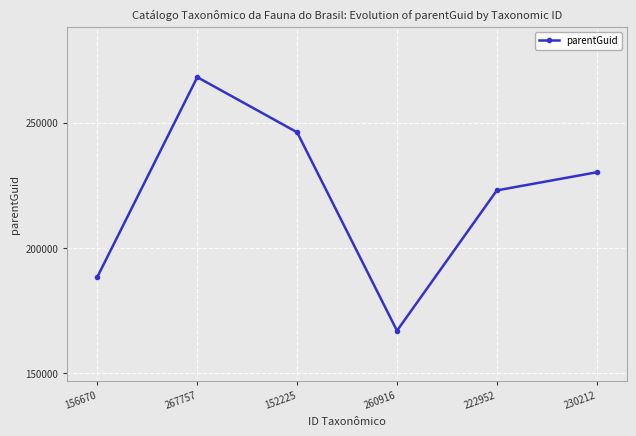

Reading left to right, extract all data points from this chart.

156670=188470	267757=268164	152225=246146	260916=166944	222952=222961	230212=230190